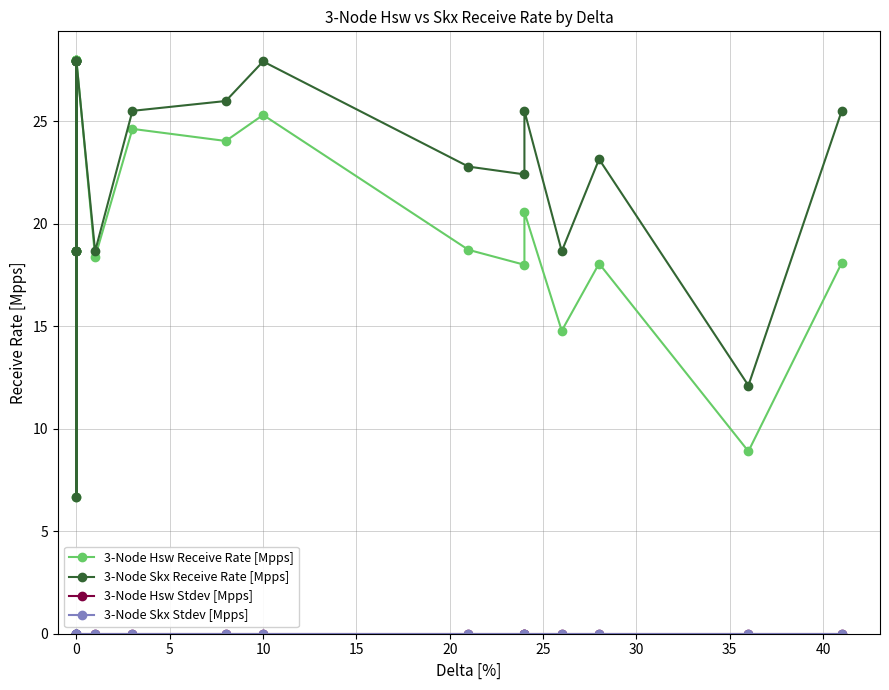

True or false: 3-Node Hsw Stdev [Mpps] and 3-Node Skx Stdev [Mpps] cross at least once.

False